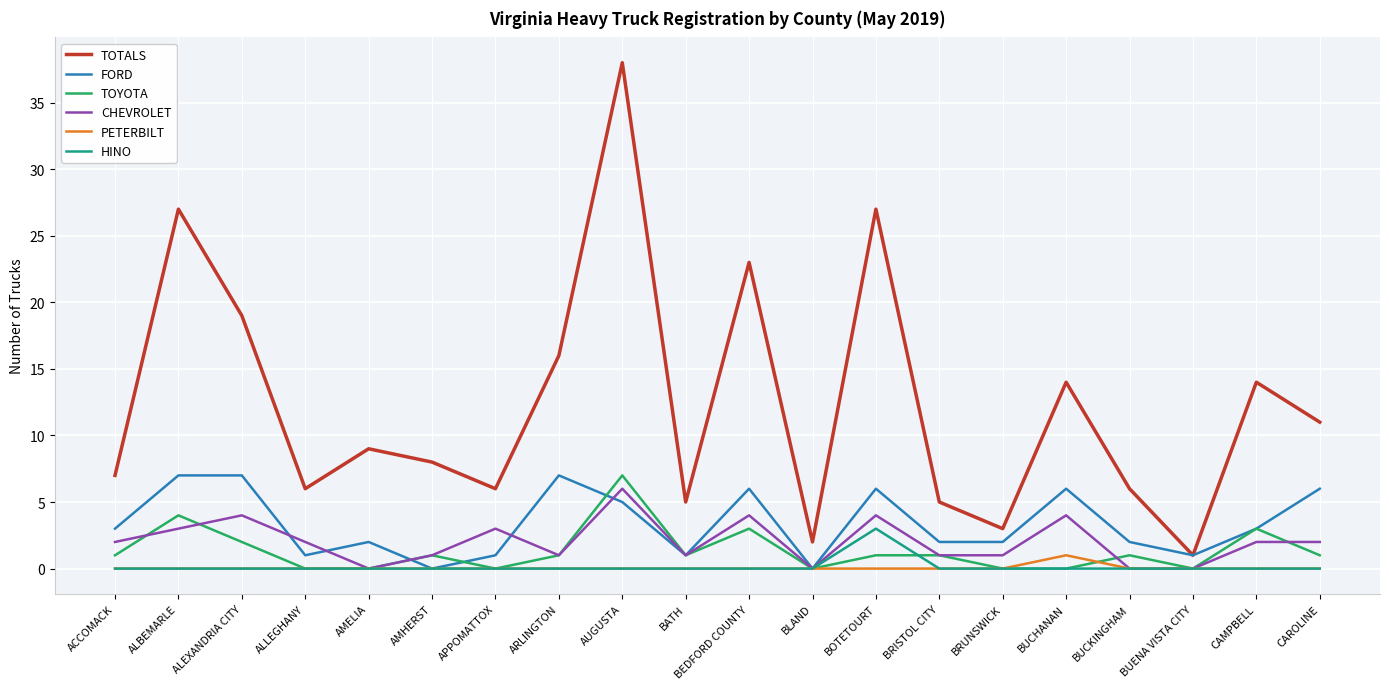

At which category is the sum across all series the highest?

AUGUSTA